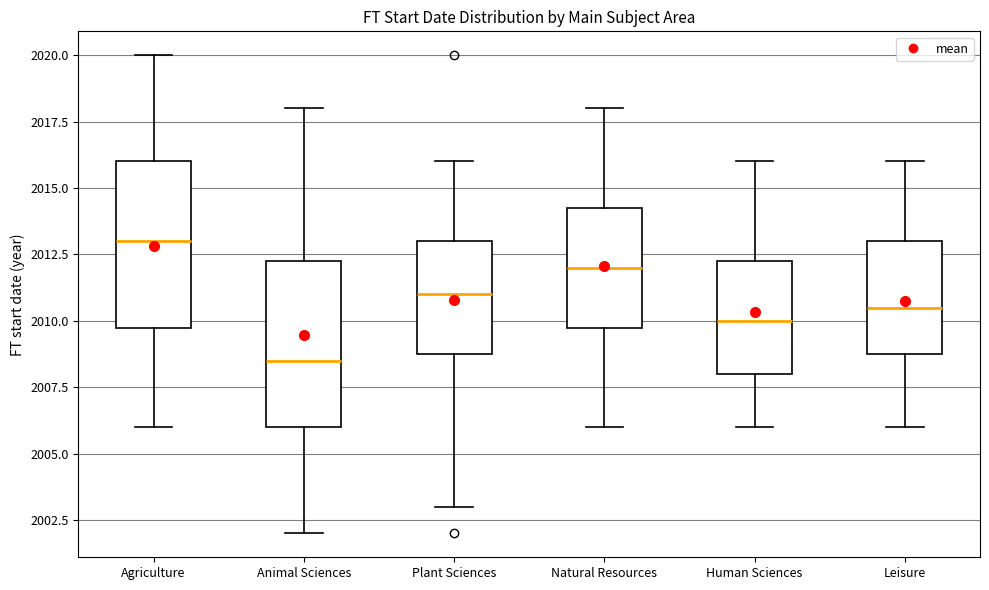

Which box has the highest median line?

Agriculture